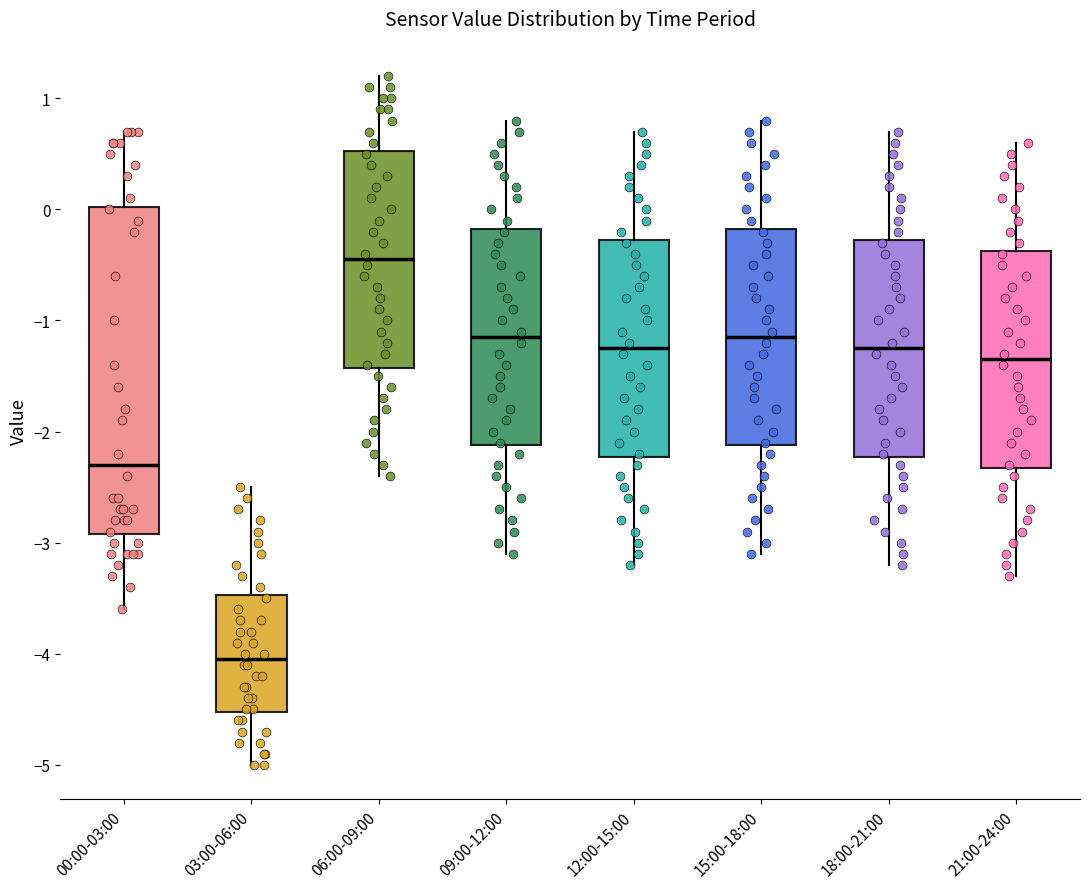

Comparing the boxes themselves (not the whiskers), which one is the tallest?

00:00-03:00